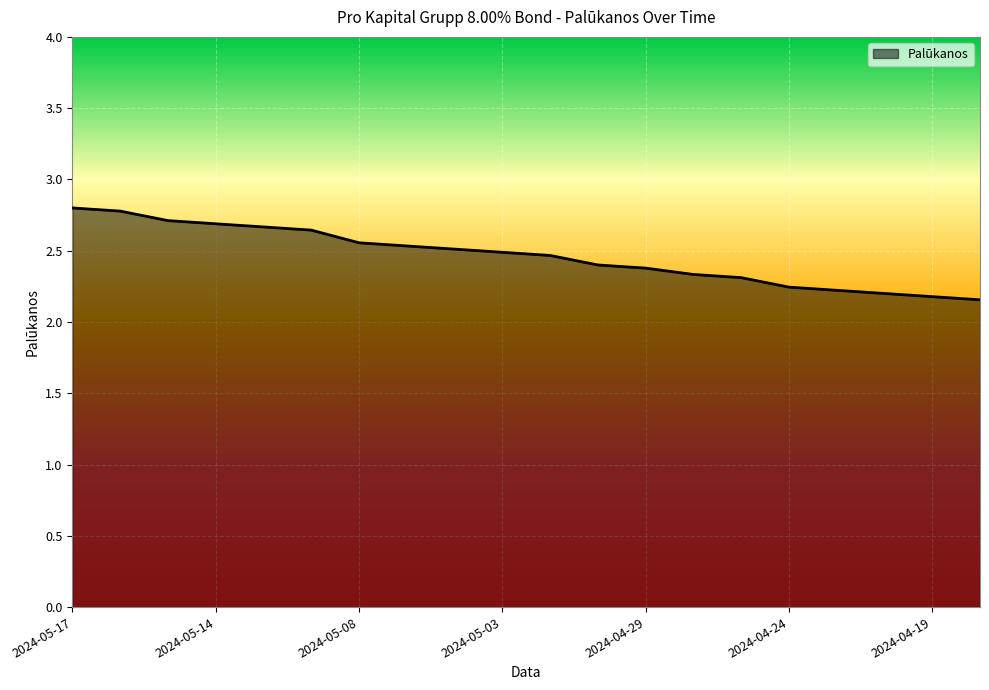

What is the maximum value shown in the chart?

2.8